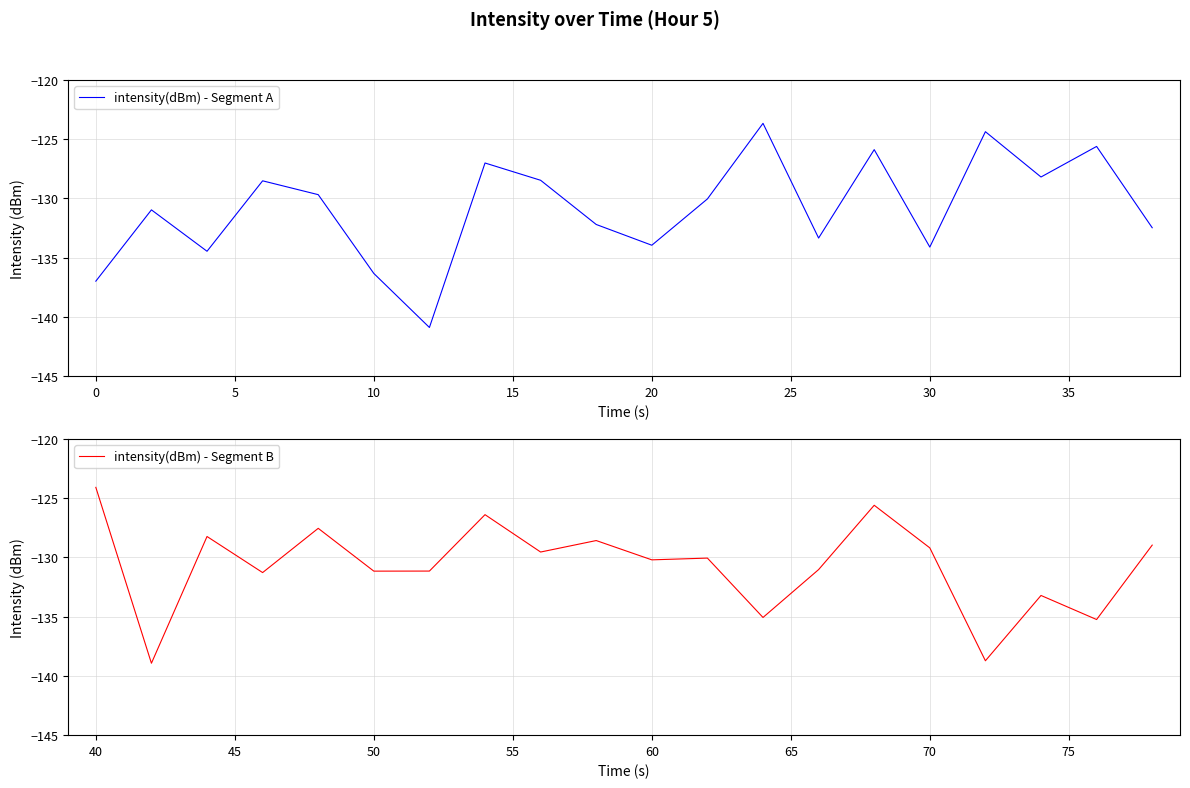

Is it true that intensity(dBm) - Segment A equals -58.4 at 0?

False